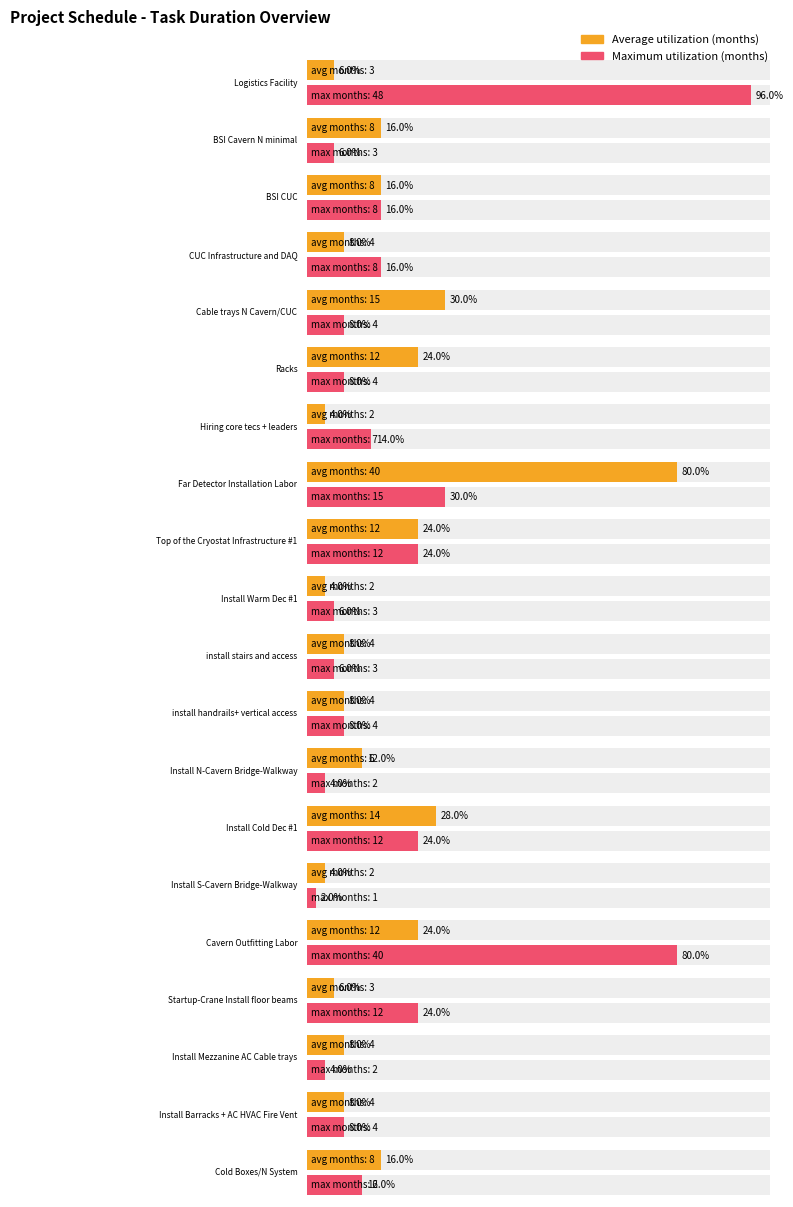

Rank the series by their average value, from lowest to highest.

Average utilization, Maximum utilization